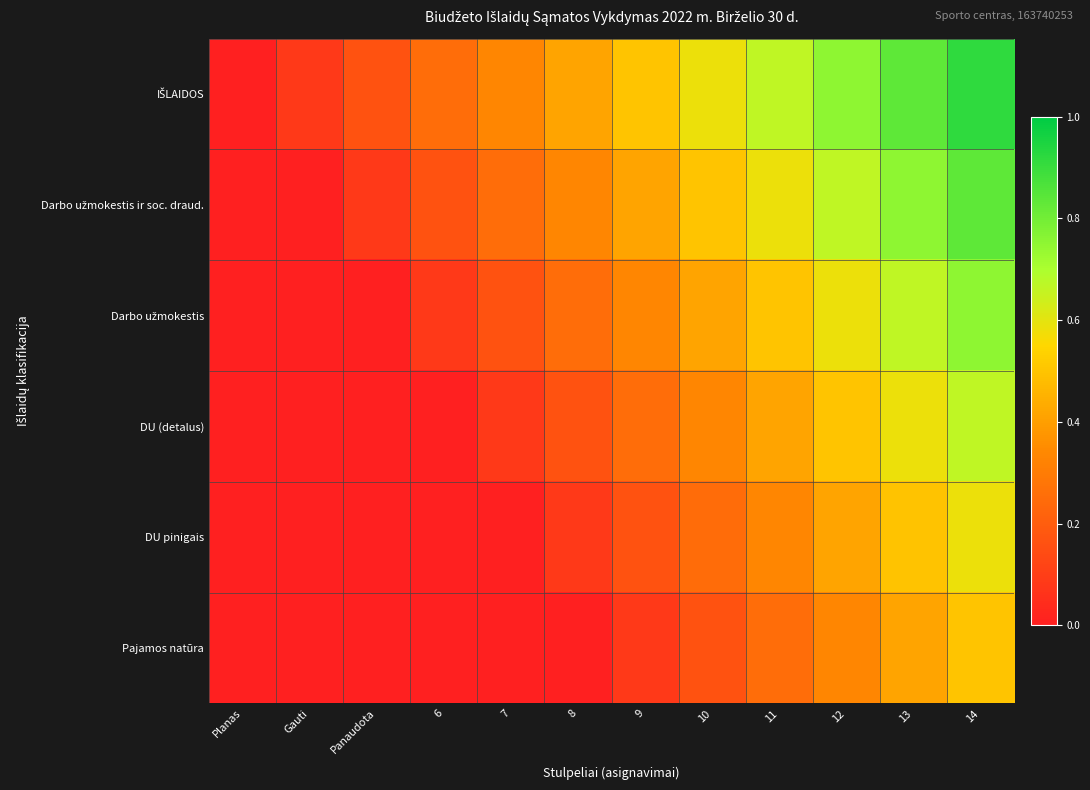

Rank the series at 9 from lowest to highest value.

Pajamos natūra, DU pinigais, DU (detalus), Darbo užmokestis, Darbo užmokestis ir soc. draud., IŠLAIDOS